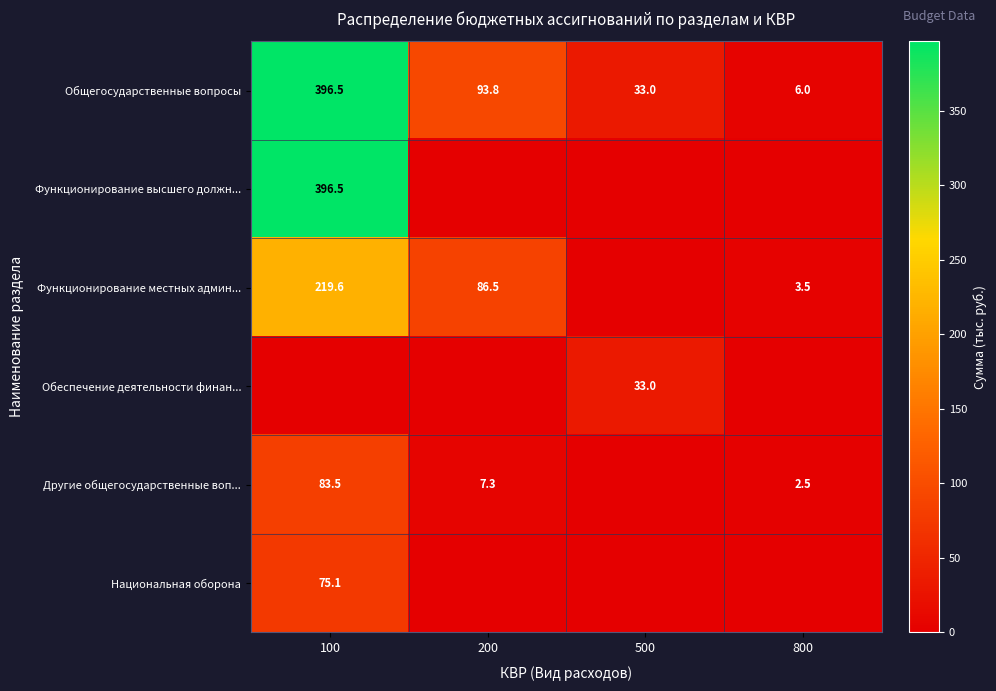

What is the maximum value for Общегосударственные вопросы?

396.5